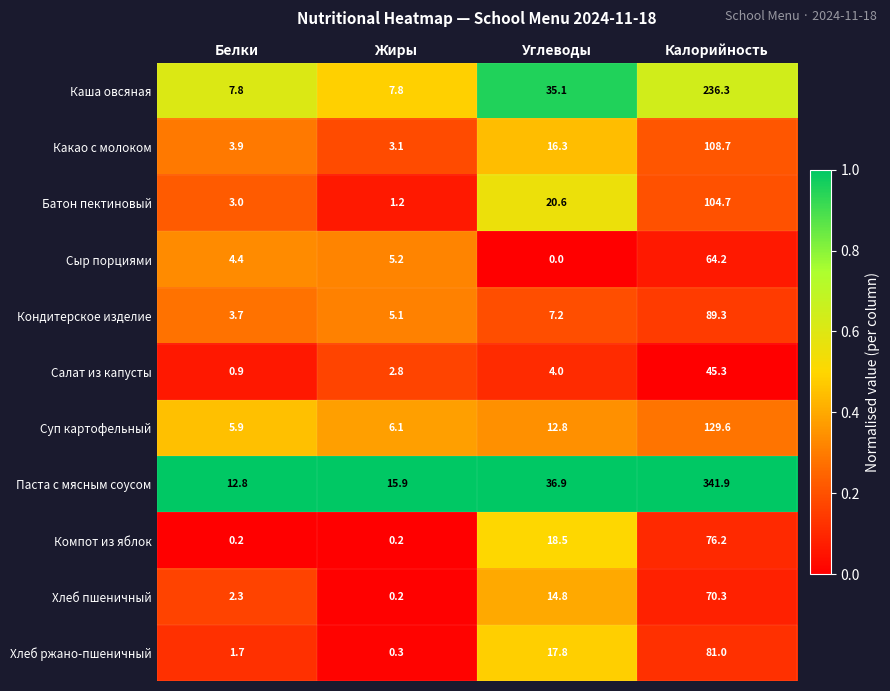

Which category has the lowest value in the Сыр порциями series?

Углеводы